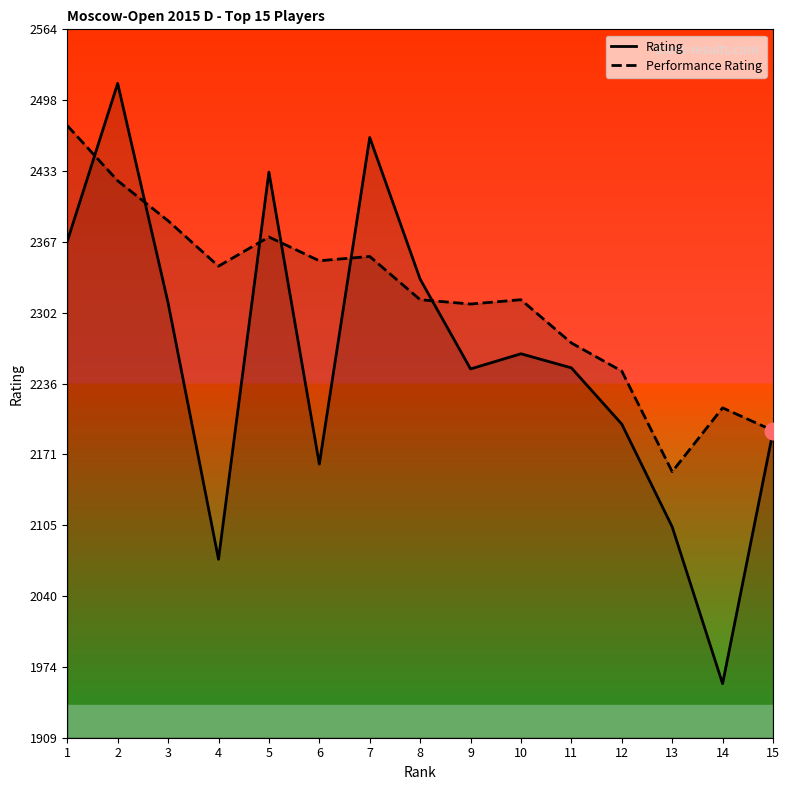

Which series has the largest range (max minus min)?

Rating